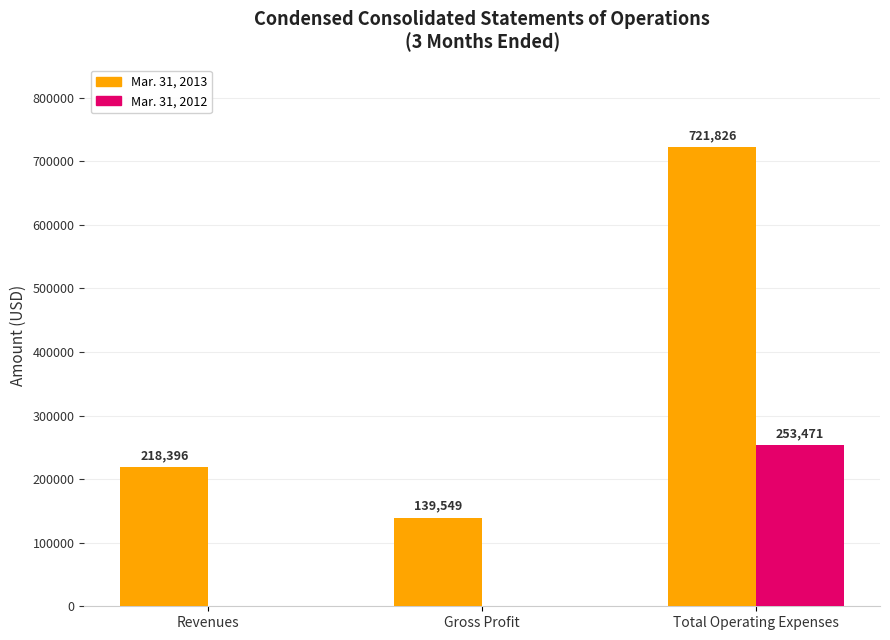

The Mar. 31, 2013 series shows 139549 at Gross Profit. True or false?

True